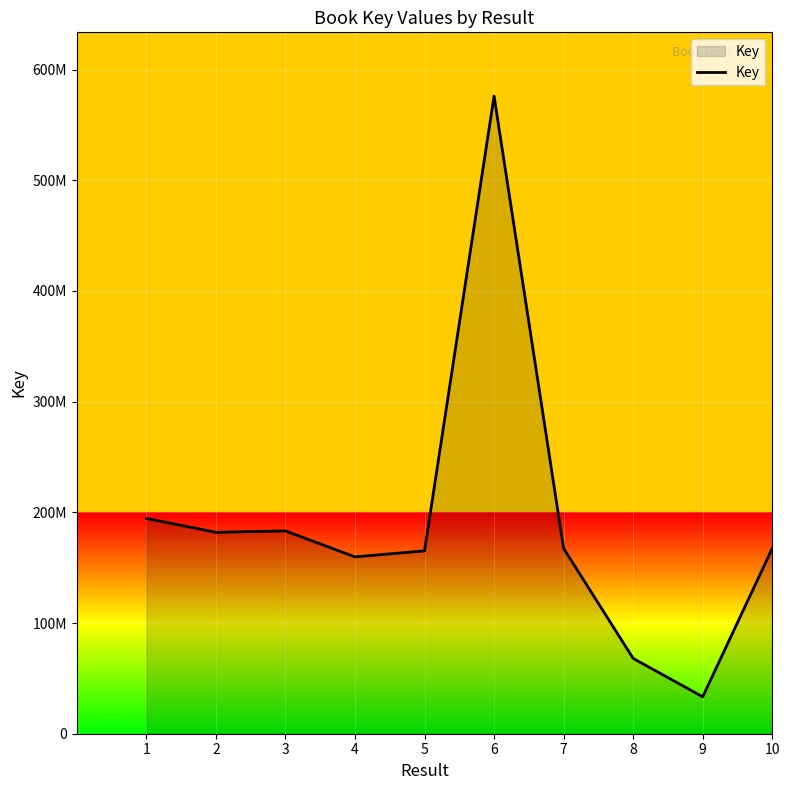

List the labels in order of value, smallest first.

9, 8, 4, 5, 10, 7, 2, 3, 1, 6